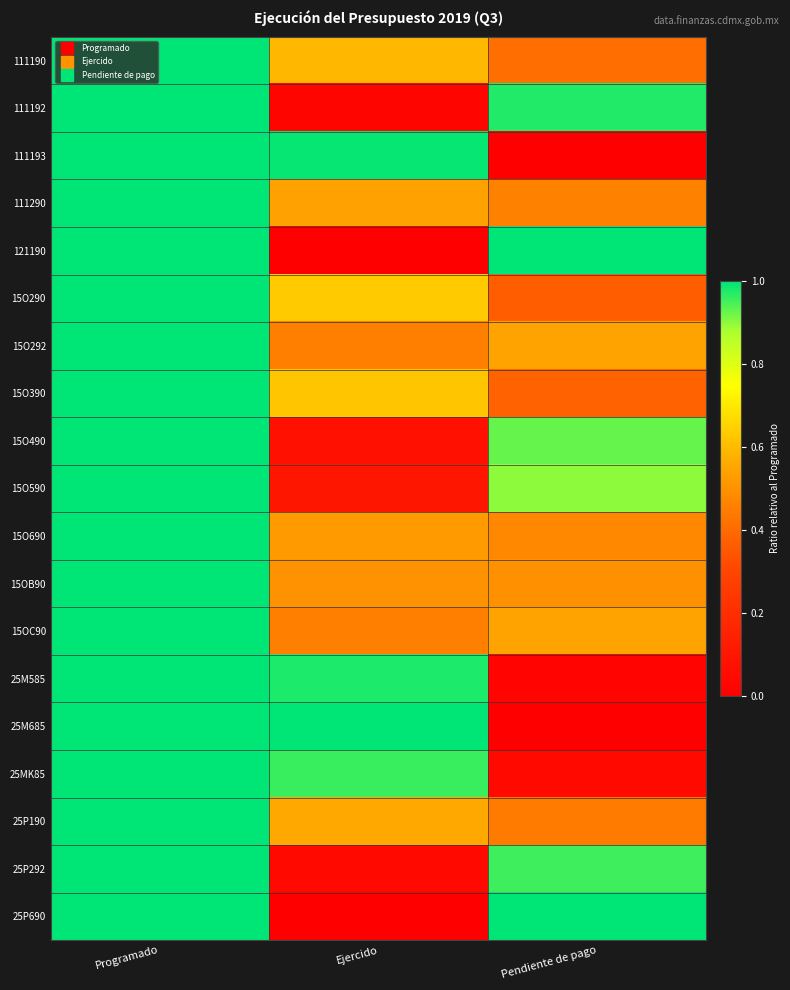

How many data points does each series have?

3